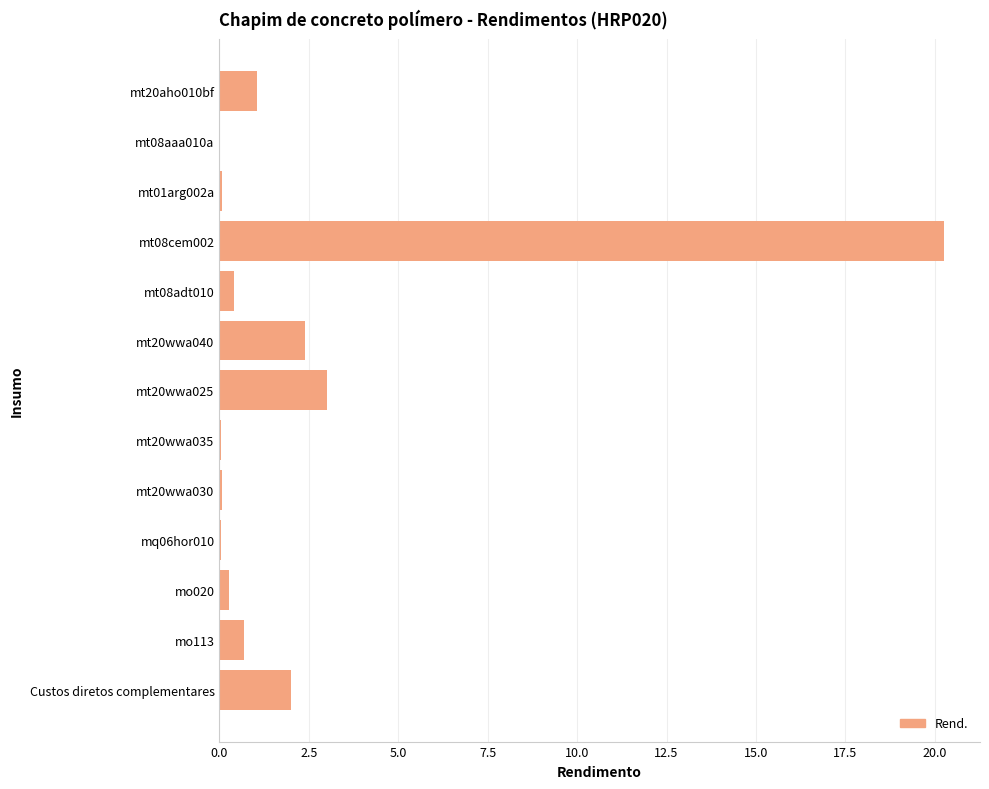

Is it true that the value at mt20wwa040 is 4.2?

False